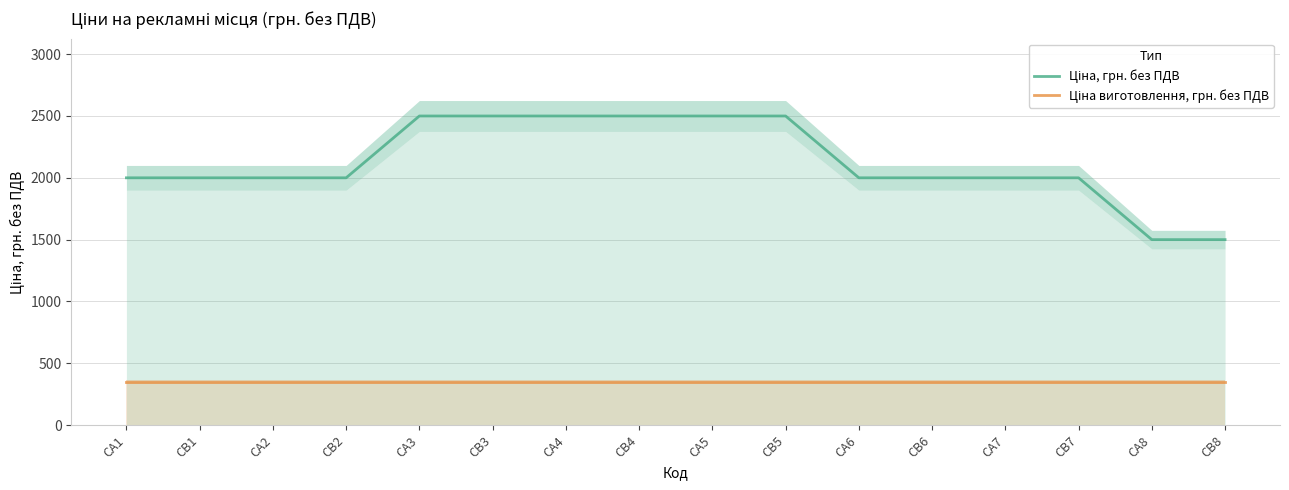

True or false: Ціна виготовлення, грн. без ПДВ and Ціна, грн. без ПДВ cross at least once.

False